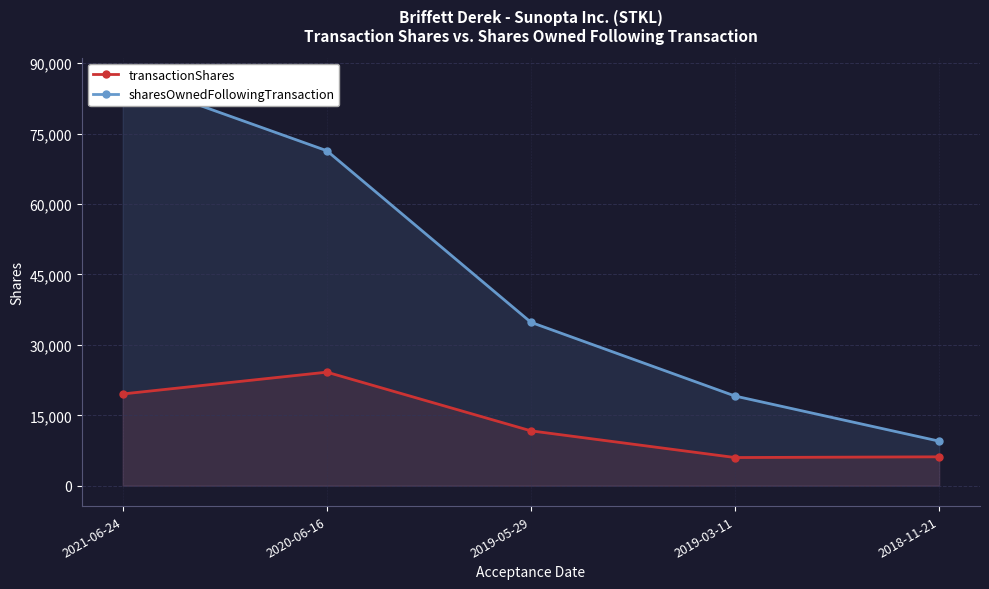

Which label corresponds to the largest value in the chart?

2021-06-24